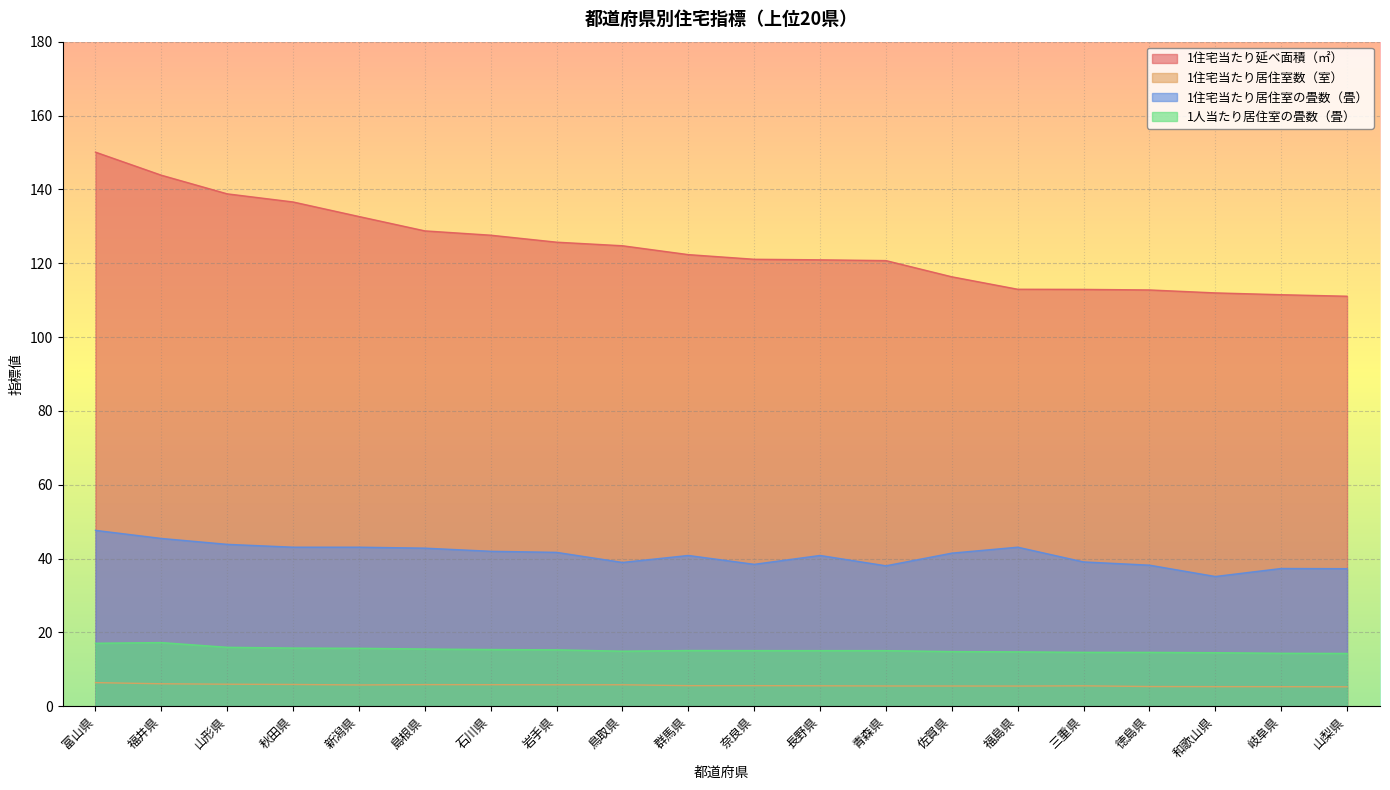

Where is the first local minimum for 1人当たり居住室の畳数（畳）?

鳥取県